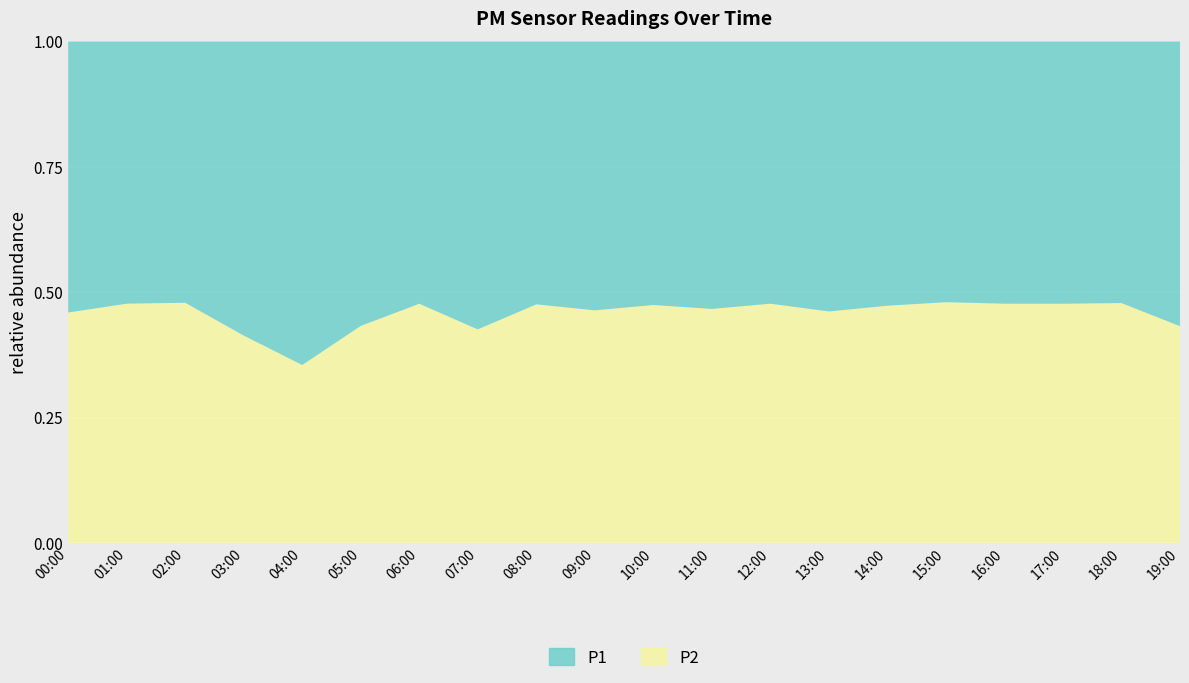

Reading left to right, extract all data points from this chart.

P1: 00:00=4.5	01:00=3.5	02:00=3.7	03:00=5.3	04:00=5.8	05:00=4.5	06:00=3.4	07:00=4.7	08:00=4.3	09:00=4.9	10:00=4.1	11:00=4.2	12:00=3.8	13:00=3.9	14:00=3.9	15:00=3.9	16:00=3.5	17:00=3.4	18:00=3.6	19:00=5.7
P2: 00:00=3.9	01:00=3.2	02:00=3.4	03:00=3.8	04:00=3.2	05:00=3.5	06:00=3.1	07:00=3.5	08:00=3.9	09:00=4.2	10:00=3.7	11:00=3.6	12:00=3.4	13:00=3.3	14:00=3.5	15:00=3.6	16:00=3.2	17:00=3.1	18:00=3.3	19:00=4.3